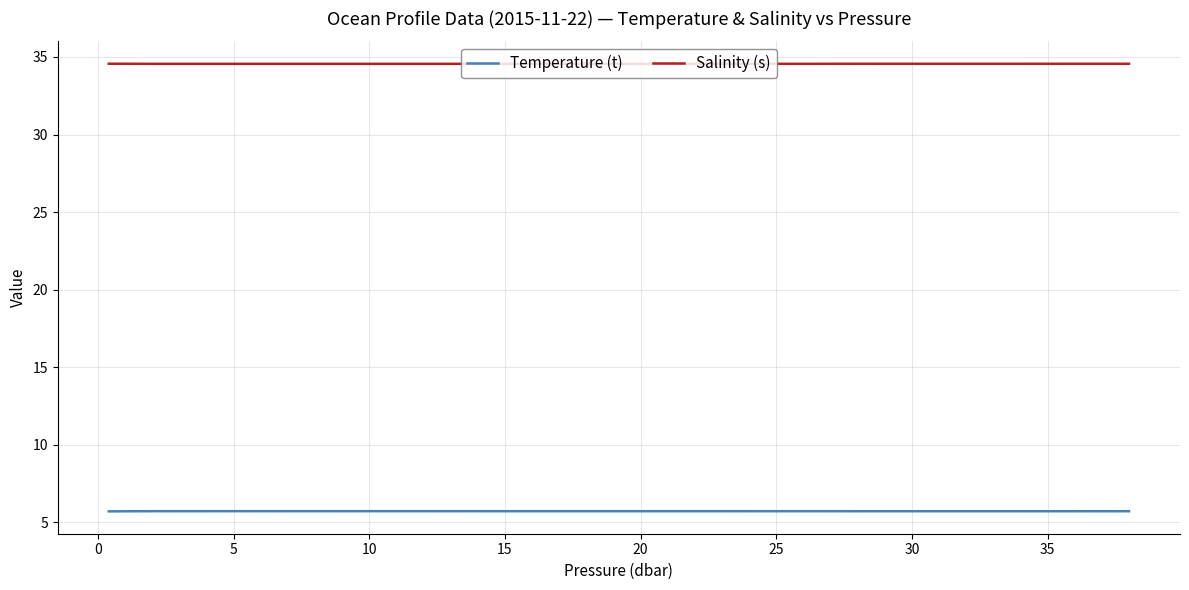

Which series has the largest total across all categories?

Salinity (s)